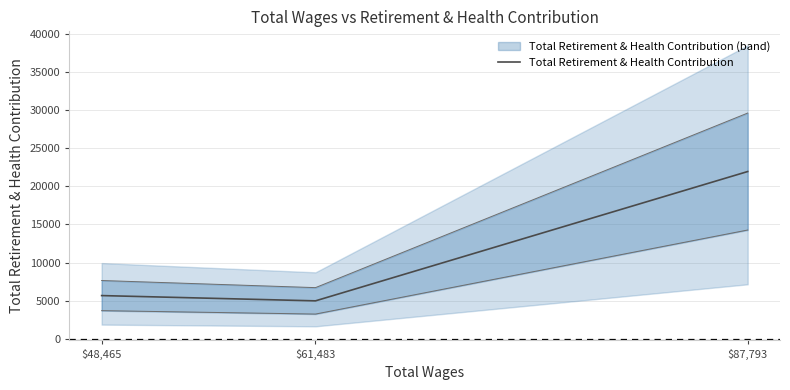

Does the chart have visible grid lines?

Yes